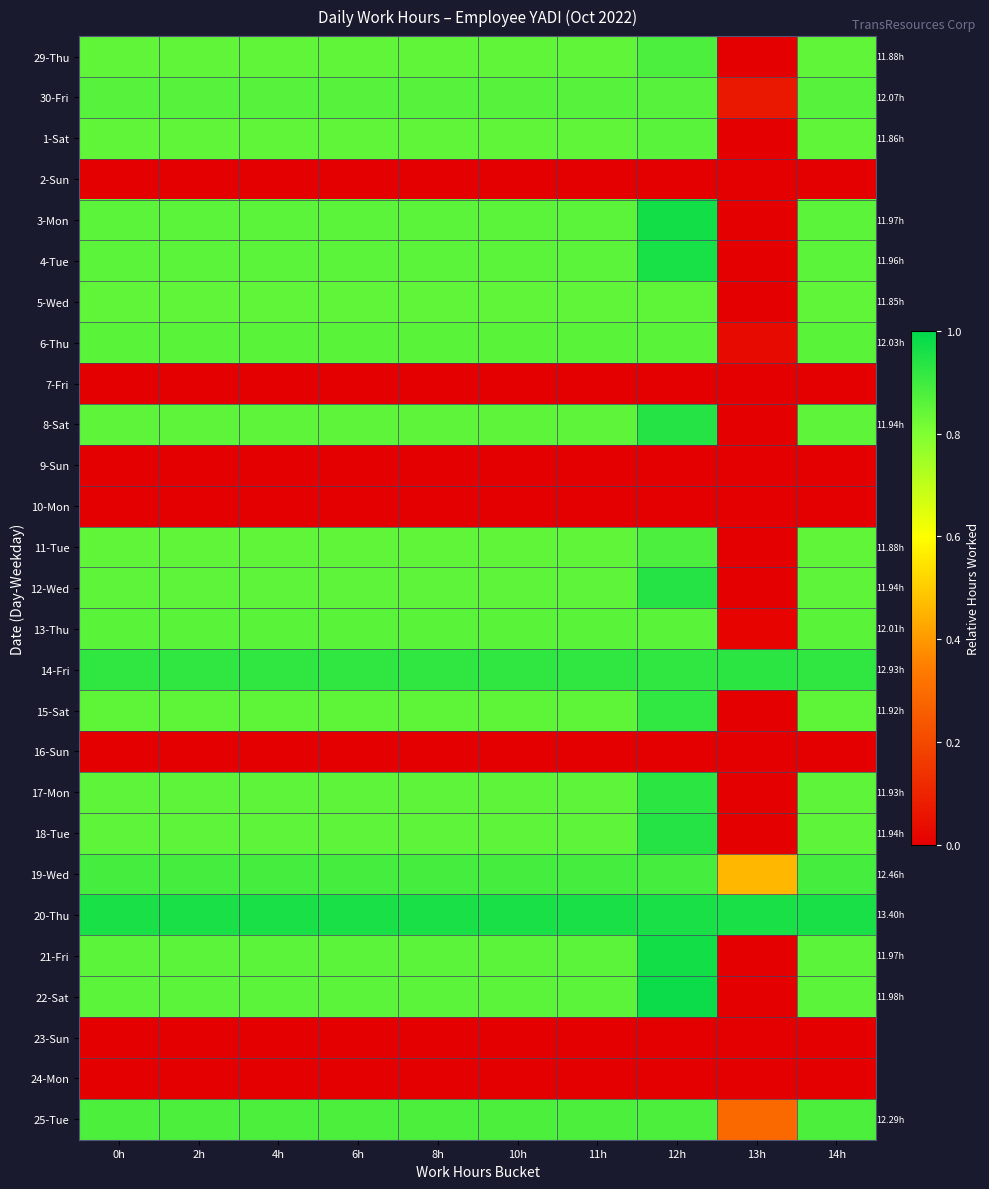

What is the difference between the highest and lowest values at 2h?

1.0